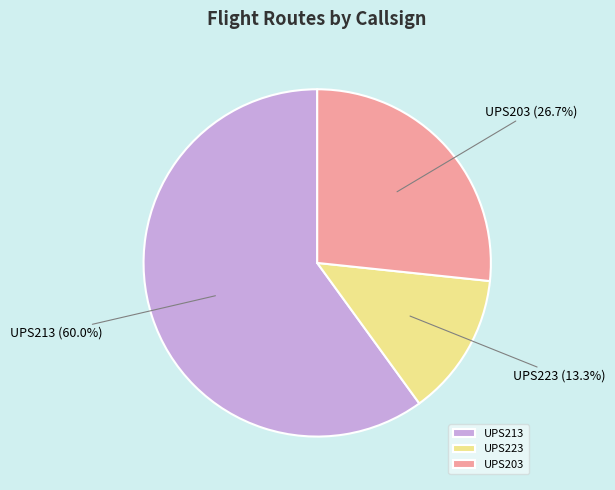

Approximately how many times larger is the value at UPS203 compared to UPS223?

2.0